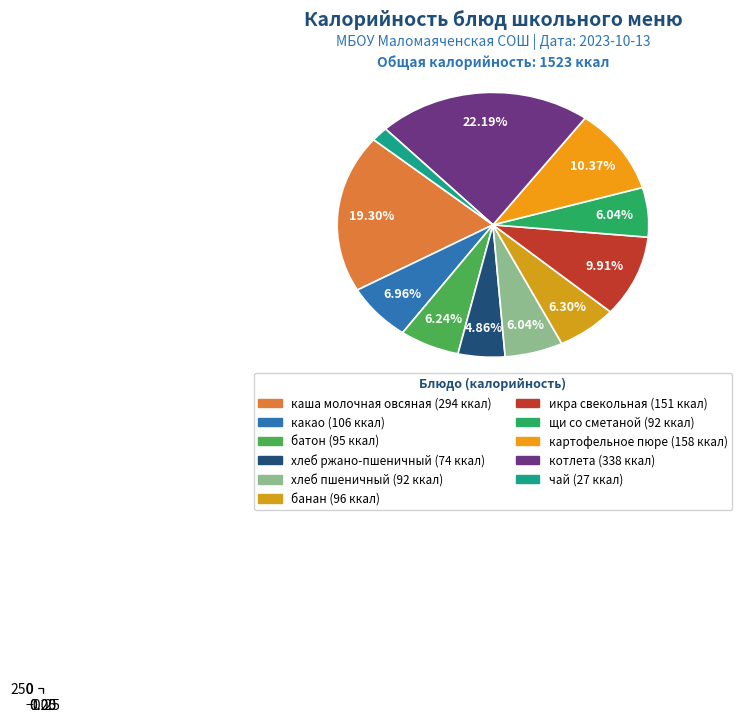

Which slice is the smallest?

чай